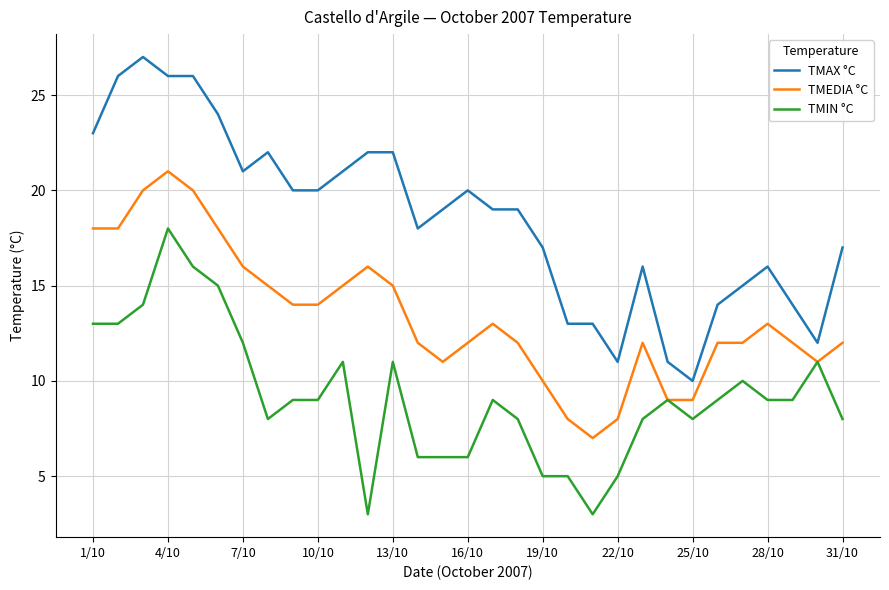

Which series has the widest spread of values?

TMAX °C